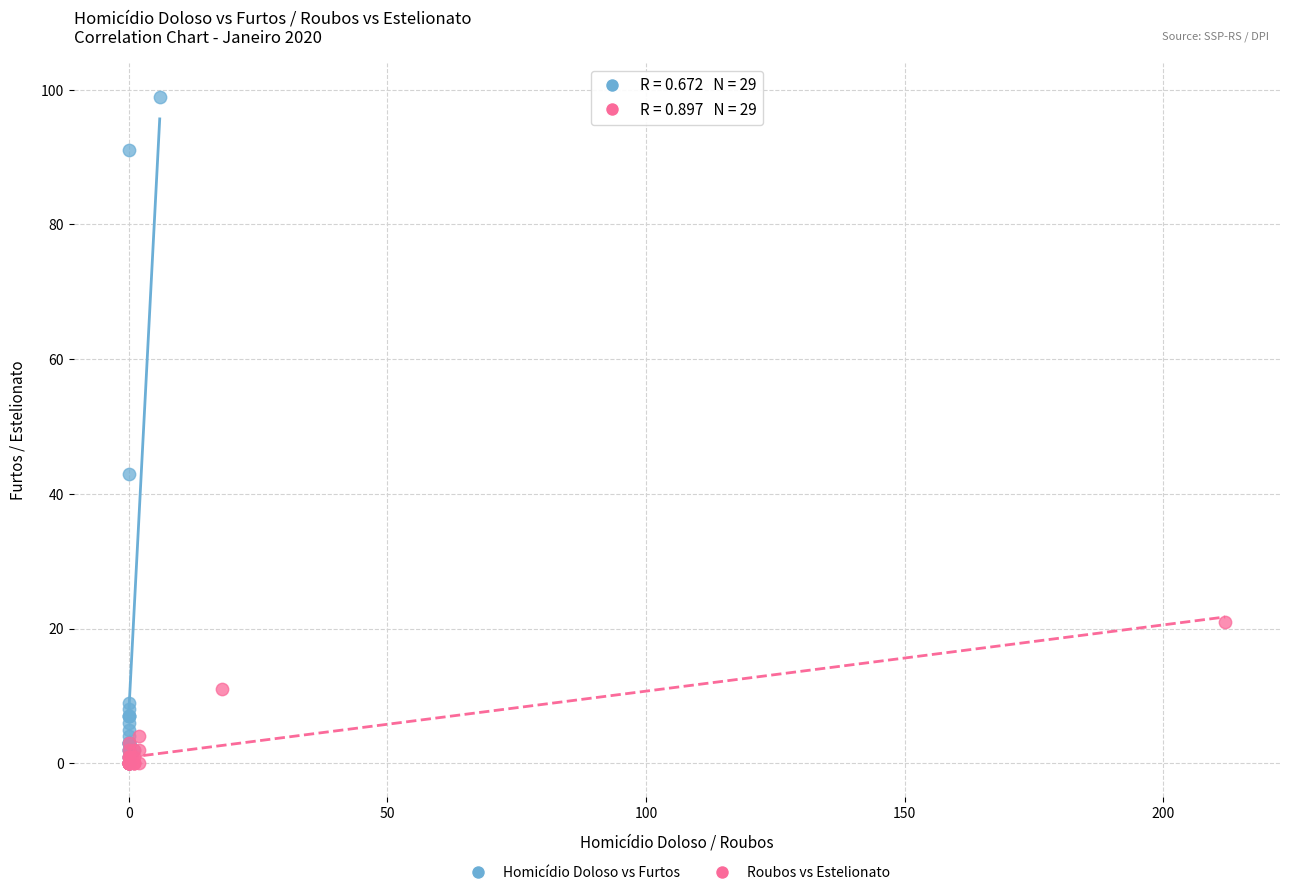

Which series reaches the maximum Y coordinate?

Homicídio Doloso vs Furtos